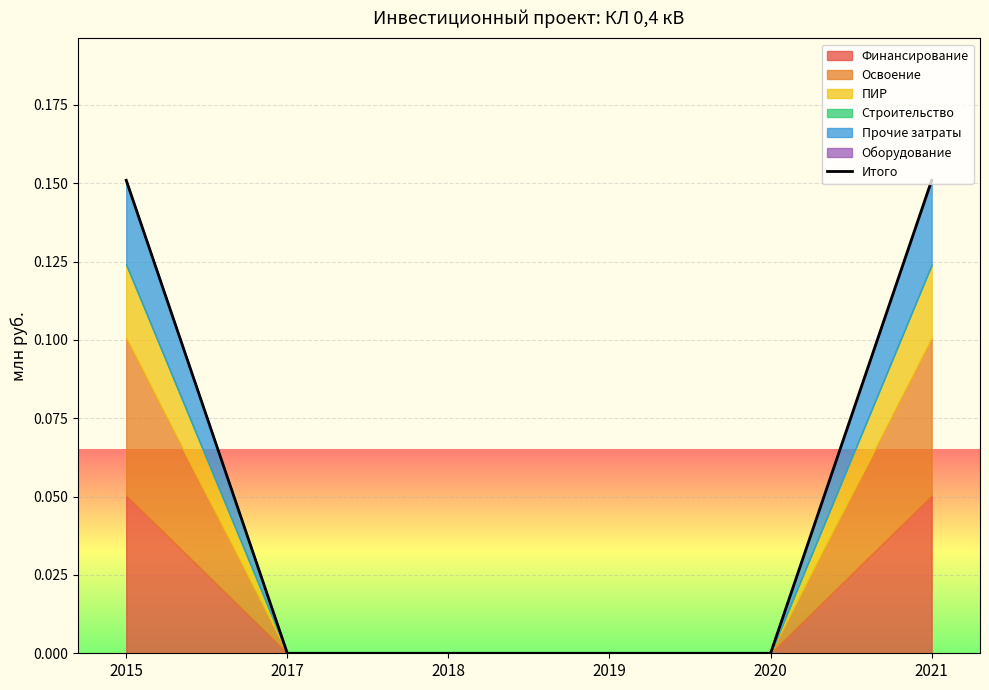

List the labels in order of value, smallest first.

2017, 2018, 2019, 2020, 2015, 2021